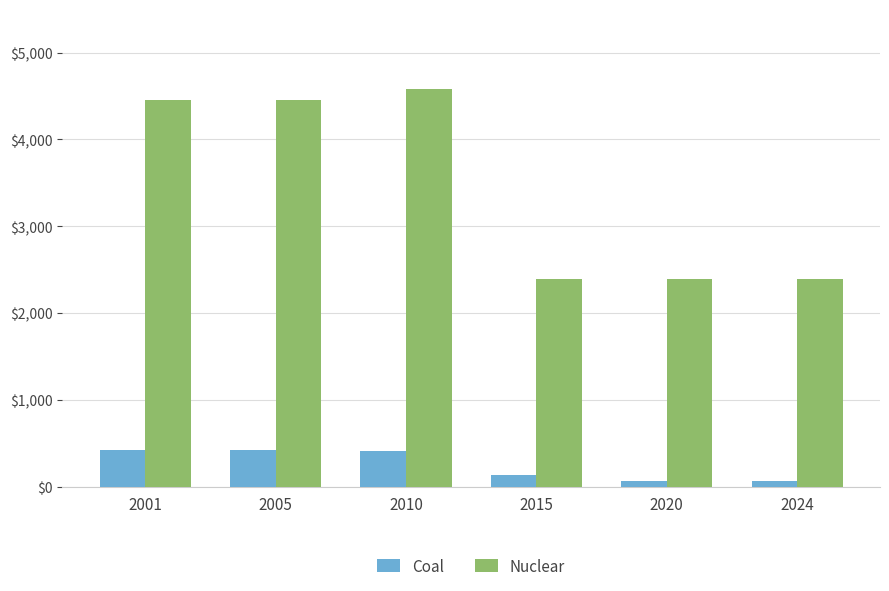

Rank the series by their average value, from lowest to highest.

Coal, Nuclear